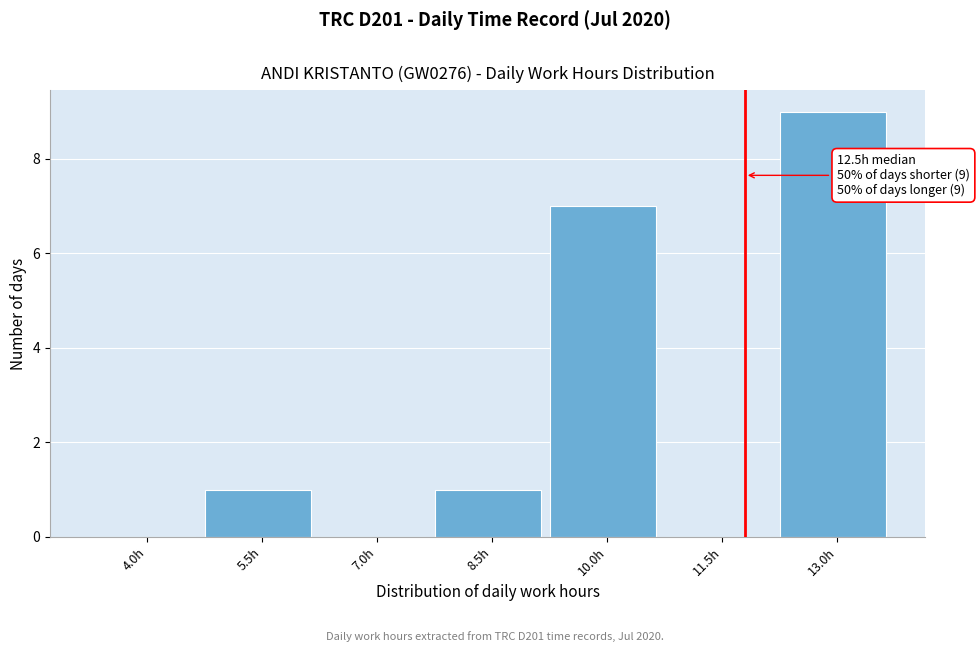

Reading left to right, extract all data points from this chart.

4.0h=0	5.5h=1	7.0h=0	8.5h=1	10.0h=7	11.5h=0	13.0h=9